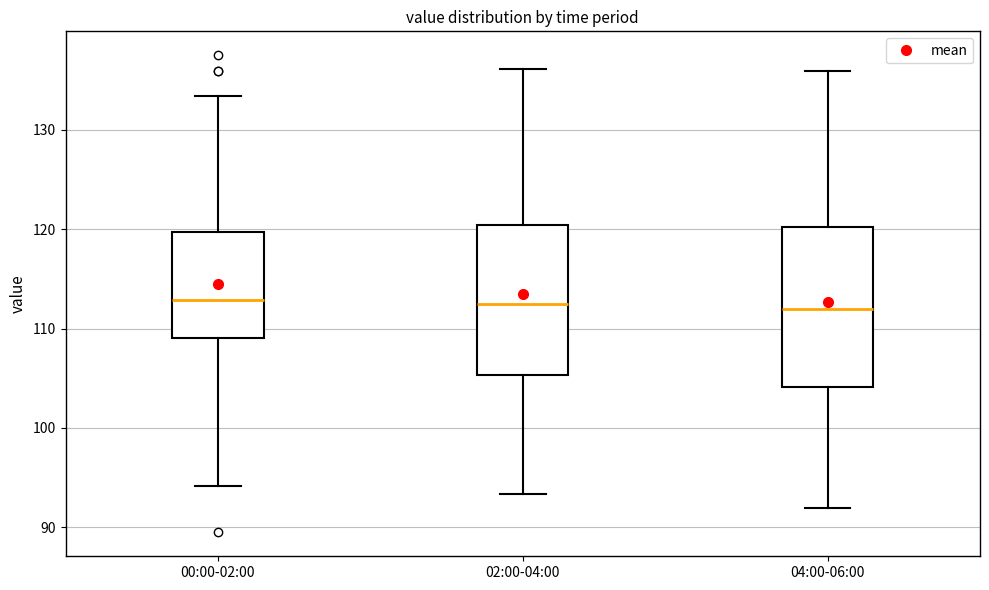

Reading left to right, read every box against the y-axis: the position of its median line, the range the box covers, and the ends of its whiskers. The values are not printed on the chart, so give them approximately, as read against the axis.

00:00-02:00: median 113, box 109 to 120, whiskers 94 to 133
02:00-04:00: median 112, box 105 to 120, whiskers 93 to 136
04:00-06:00: median 112, box 104 to 120, whiskers 92 to 136